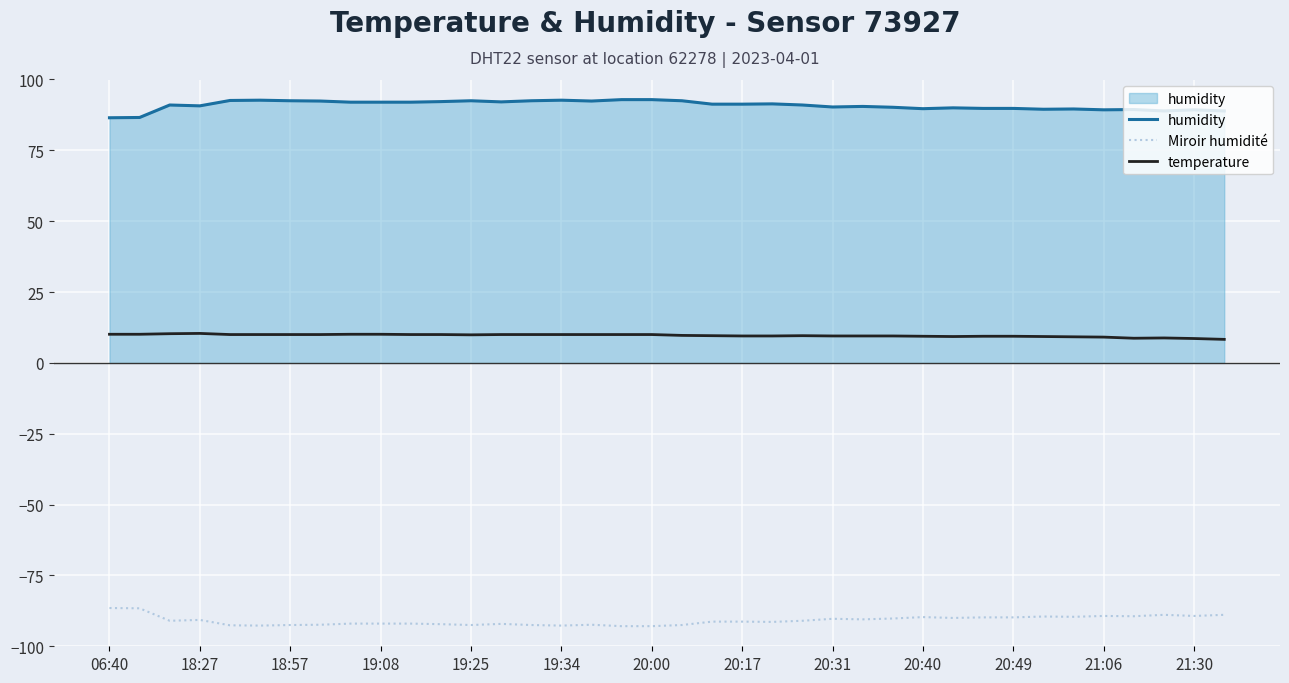

What is the smallest value displayed?

-92.9